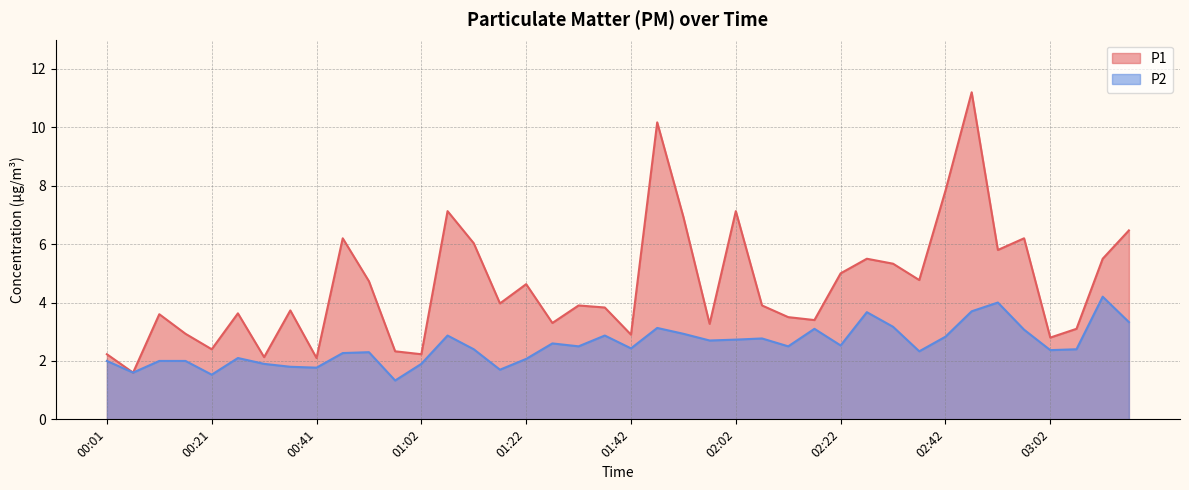

At 02:02, list the series in order from largest to smallest.

P1, P2